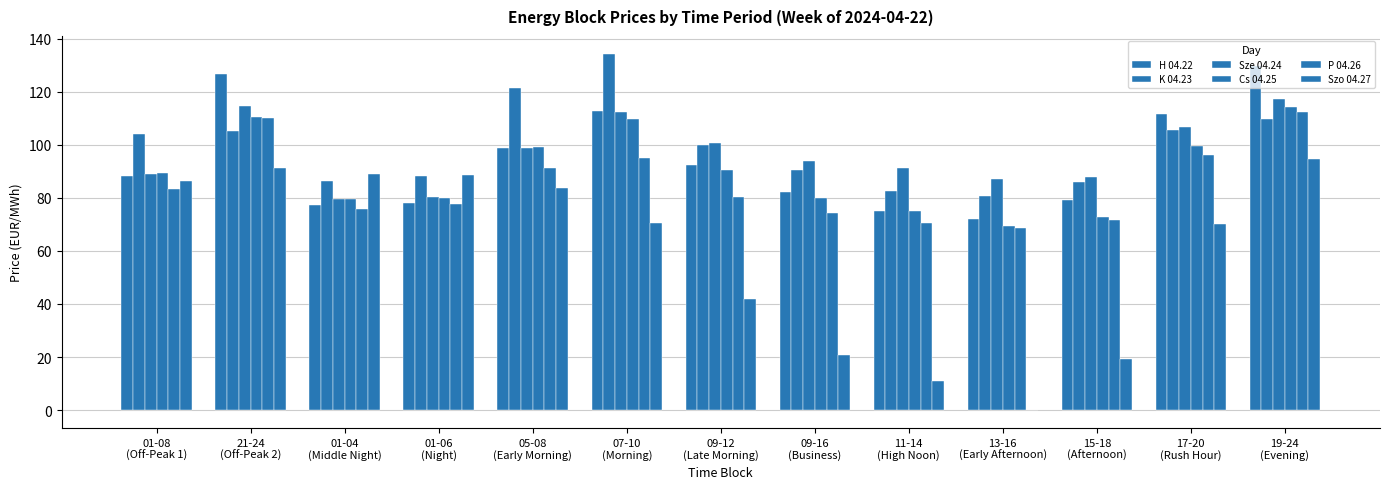

How many data points in K 04.23 are above 100?

7